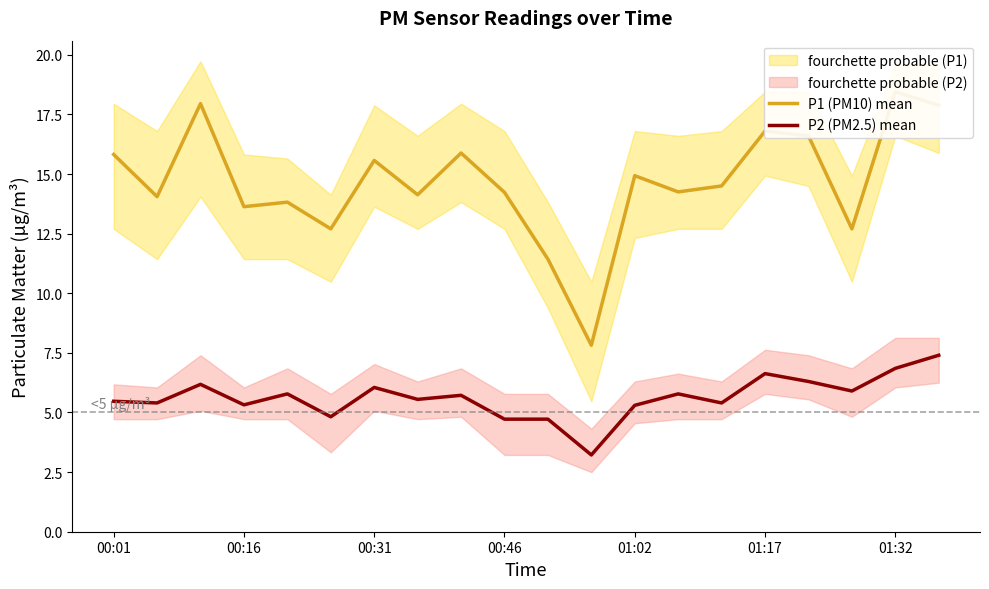

What is the lowest value of the P2 (PM2.5) mean series?

3.2